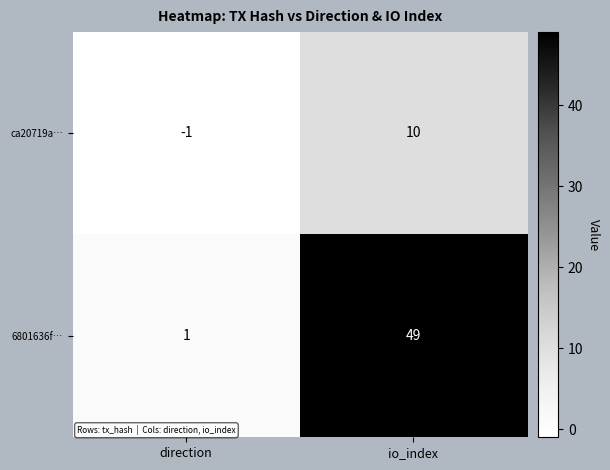

How many data points does each series have?

2